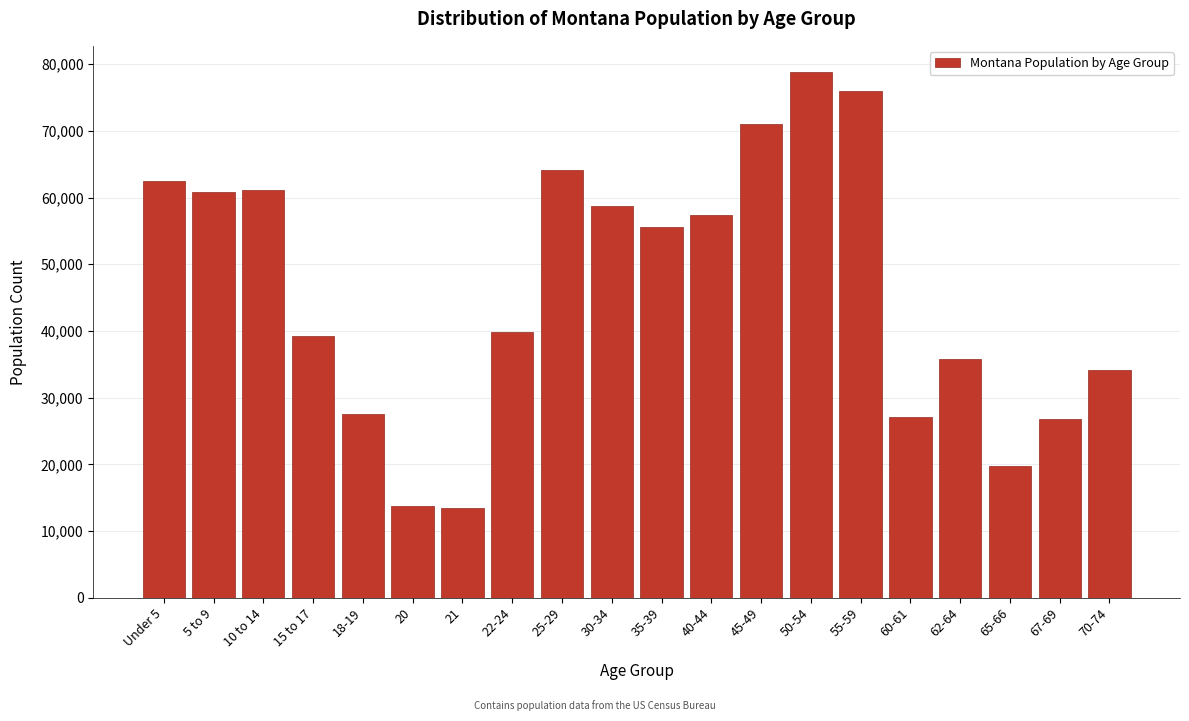

Is it true that the value at 35-39 is 17841?

False